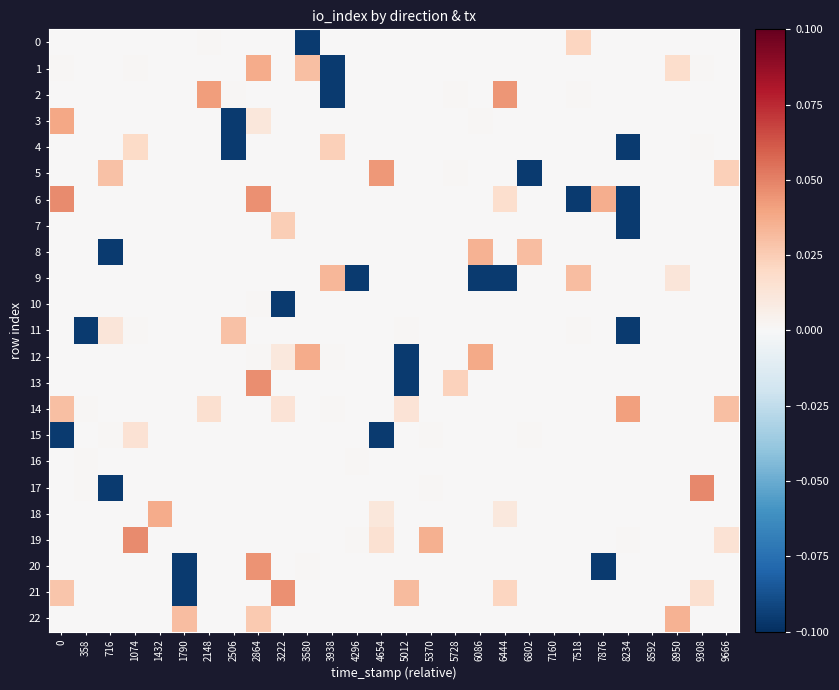

At which category is the sum across all series the highest?

2864